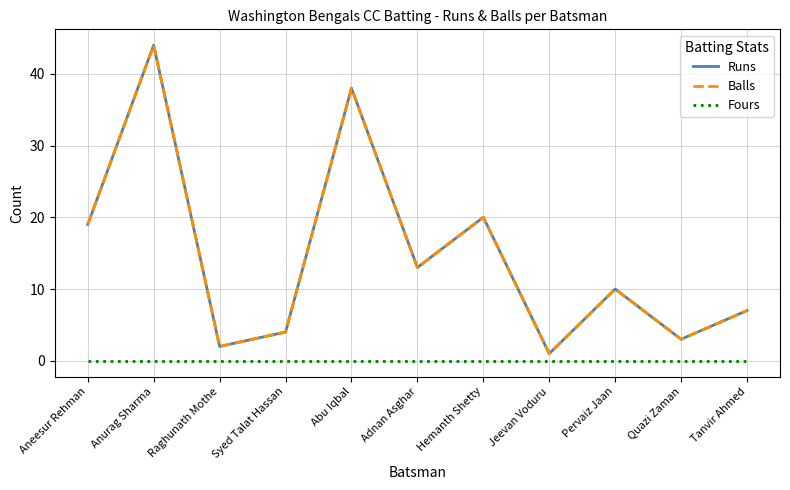

Which series has the widest spread of values?

Runs